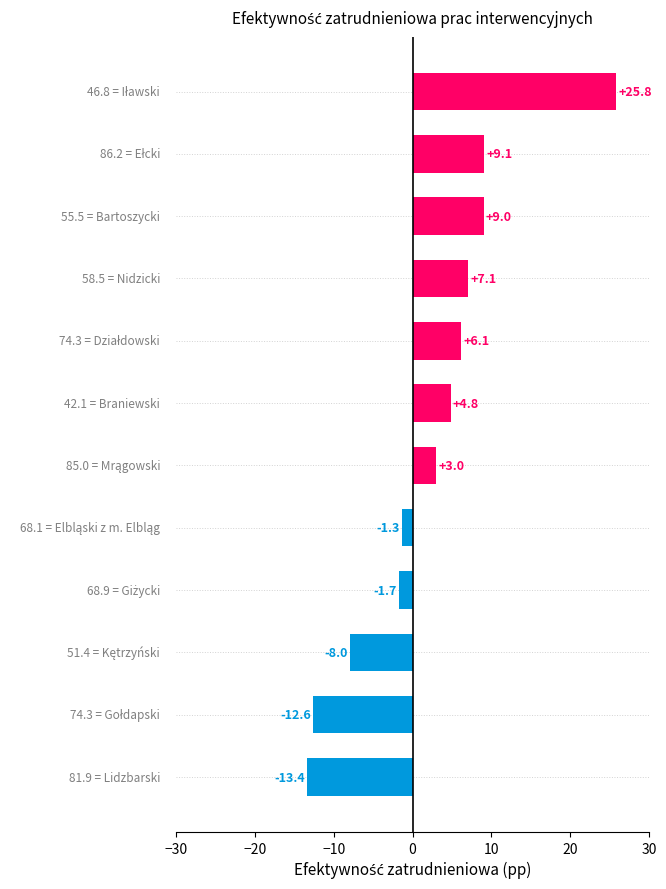

How many distinct data groups are displayed?

1